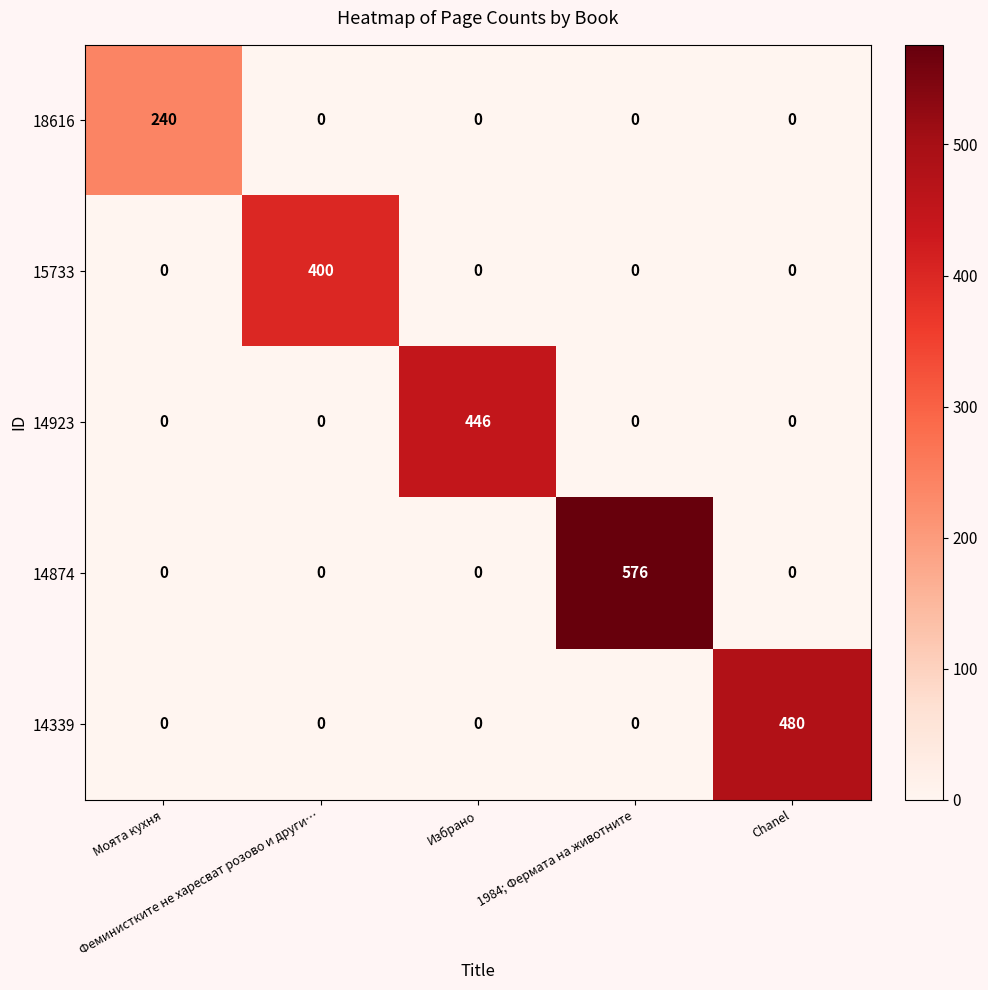

Which series has the largest range (max minus min)?

14874